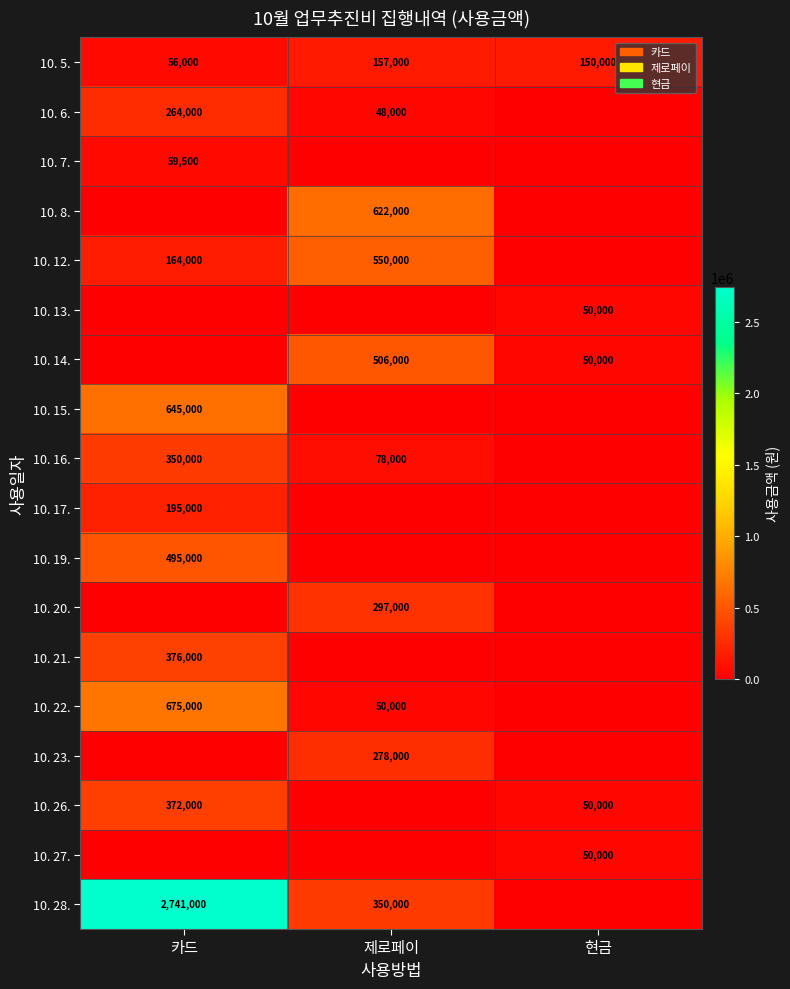

Is it true that 10. 5. equals 96081 at 현금?

False